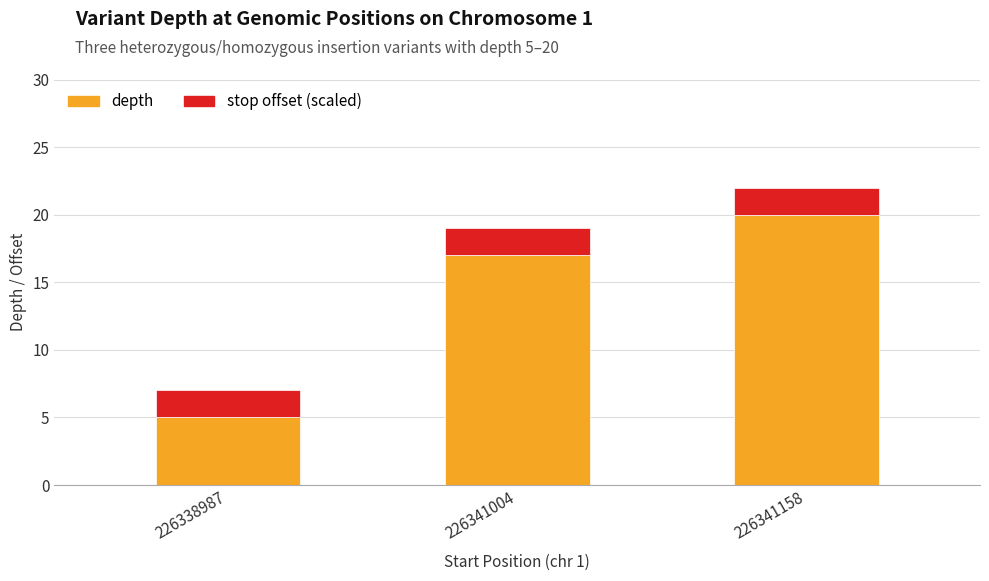

At which label does depth reach its peak?

226341158